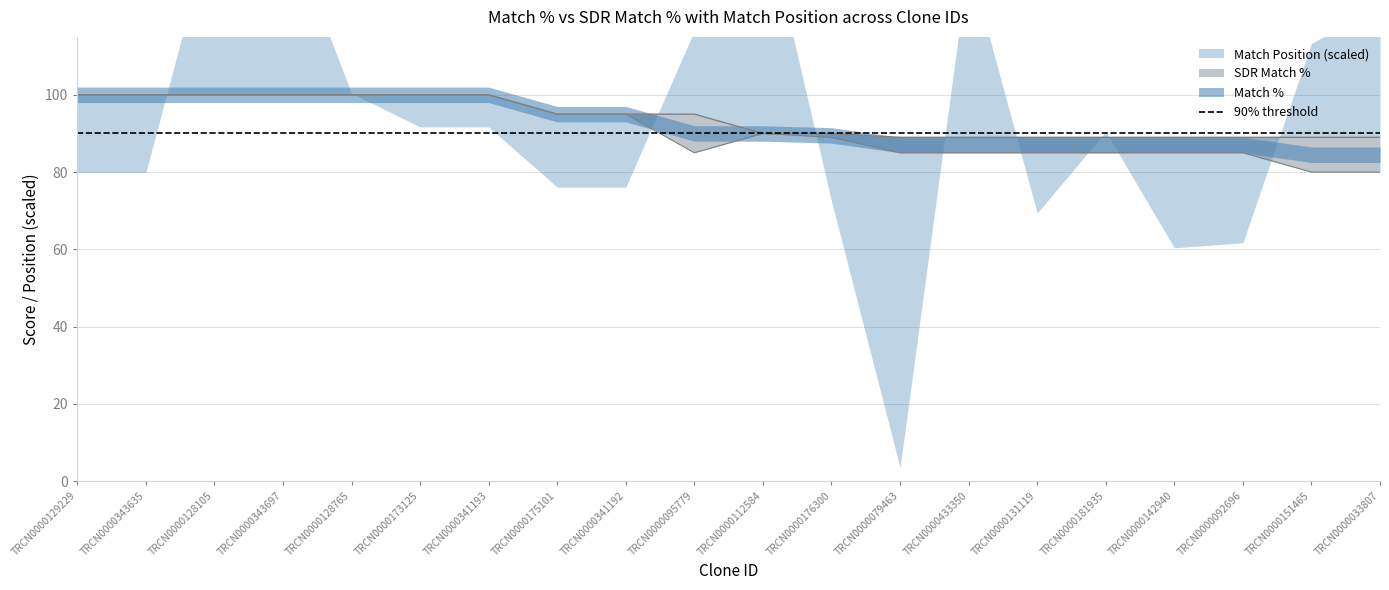

What is the sum of the Match % values at TRCN0000128105 and TRCN0000112584?

190